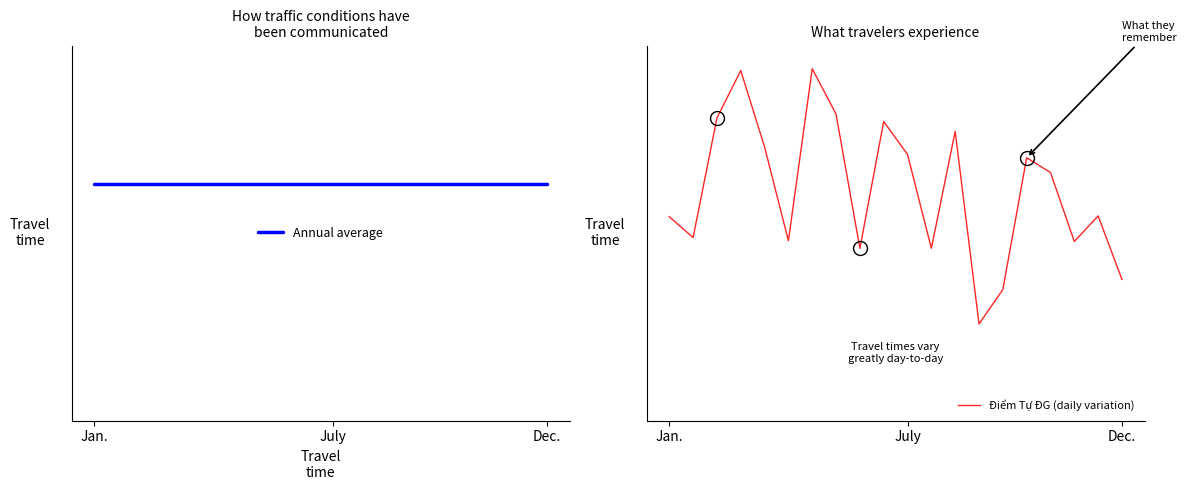

List the series in order of their overall mean, lowest first.

Điểm Tự ĐG (daily variation), Annual average